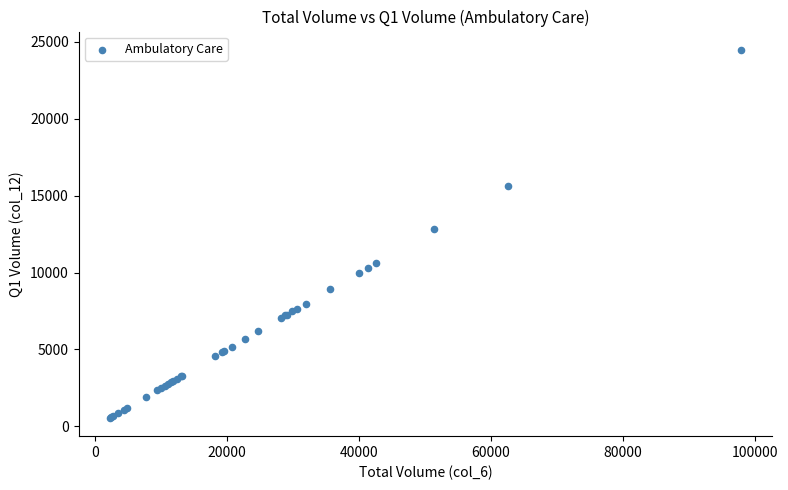

What Y value in the scatter plot is closest to 12513?

12840